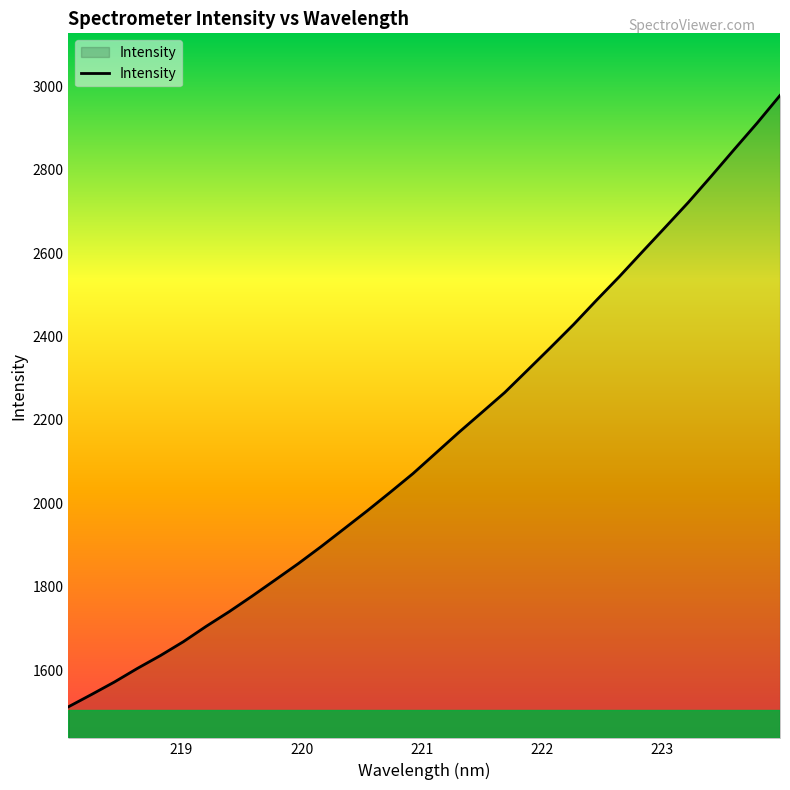

What is the difference between the maximum and minimum values?

1465.0